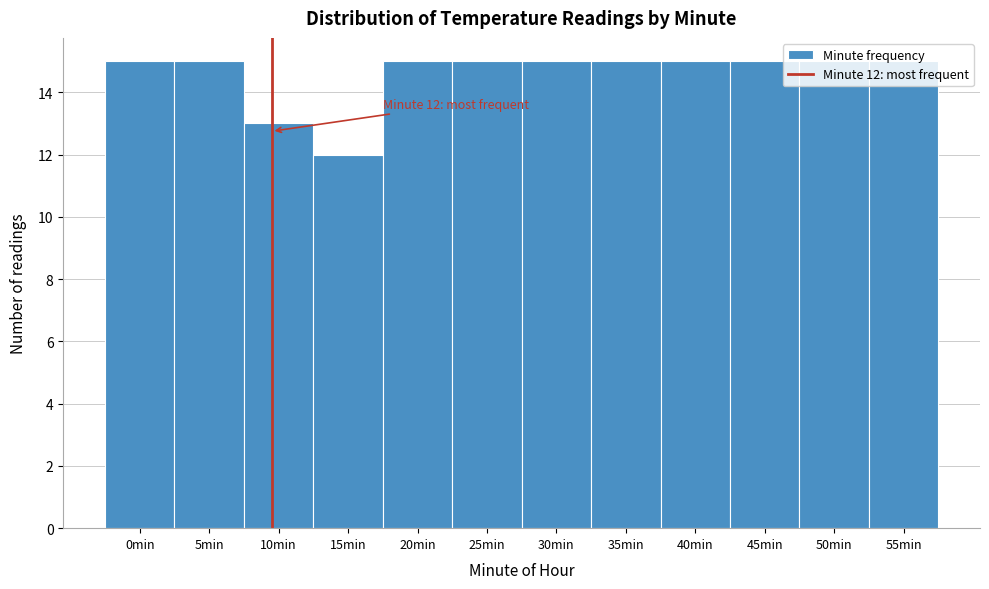

What is the average value?

15